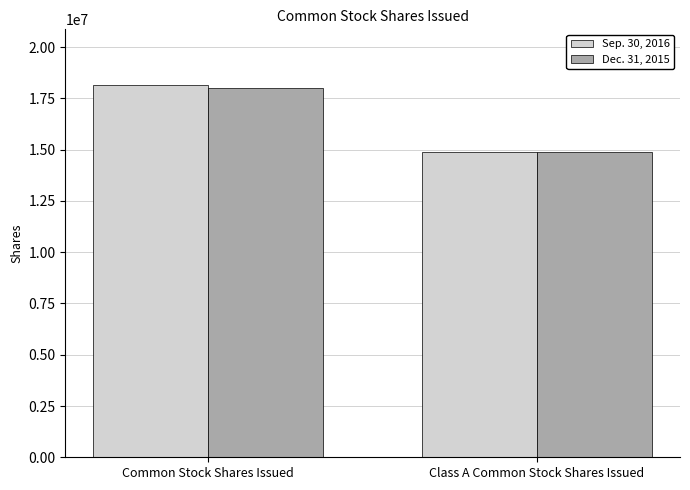

Rank the series at Common Stock Shares Issued from lowest to highest value.

Dec. 31, 2015, Sep. 30, 2016